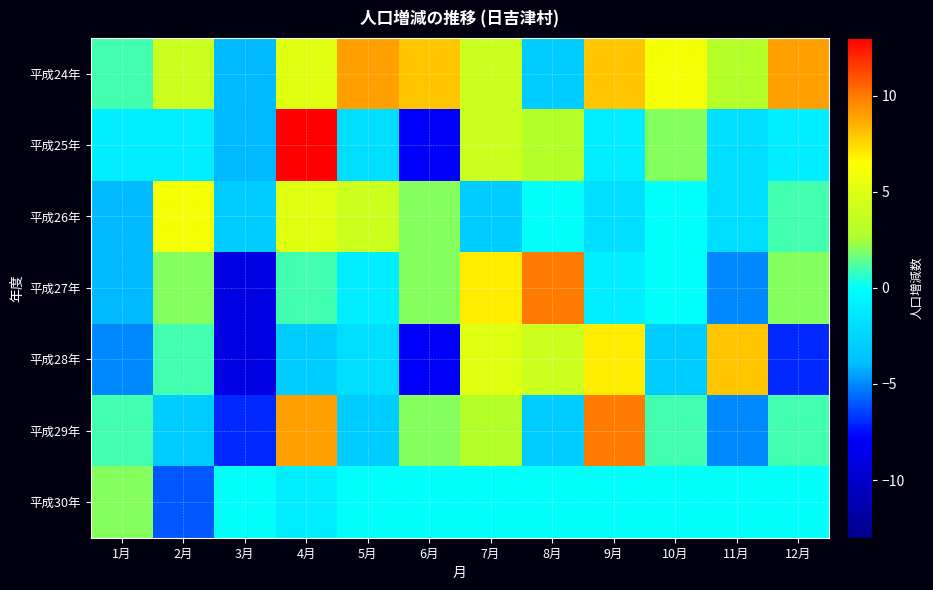

Reading right to left, what are all the values shown in this chart?

平成24年: 12月=9	11月=3	10月=6	9月=8	8月=-3	7月=4	6月=8	5月=9	4月=5	3月=-4	2月=4	1月=1
平成25年: 12月=-1	11月=-2	10月=2	9月=-1	8月=3	7月=4	6月=-8	5月=-2	4月=13	3月=-4	2月=-1	1月=-1
平成26年: 12月=1	11月=-2	10月=0	9月=-2	8月=0	7月=-3	6月=2	5月=4	4月=5	3月=-3	2月=6	1月=-4
平成27年: 12月=2	11月=-5	10月=0	9月=-1	8月=10	7月=7	6月=2	5月=-1	4月=1	3月=-9	2月=2	1月=-4
平成28年: 12月=-7	11月=8	10月=-3	9月=7	8月=4	7月=5	6月=-8	5月=-2	4月=-3	3月=-9	2月=1	1月=-5
平成29年: 12月=1	11月=-5	10月=1	9月=10	8月=-3	7月=3	6月=2	5月=-3	4月=9	3月=-7	2月=-3	1月=1
平成30年: 12月=0	11月=0	10月=0	9月=0	8月=0	7月=0	6月=0	5月=0	4月=-1	3月=0	2月=-6	1月=2